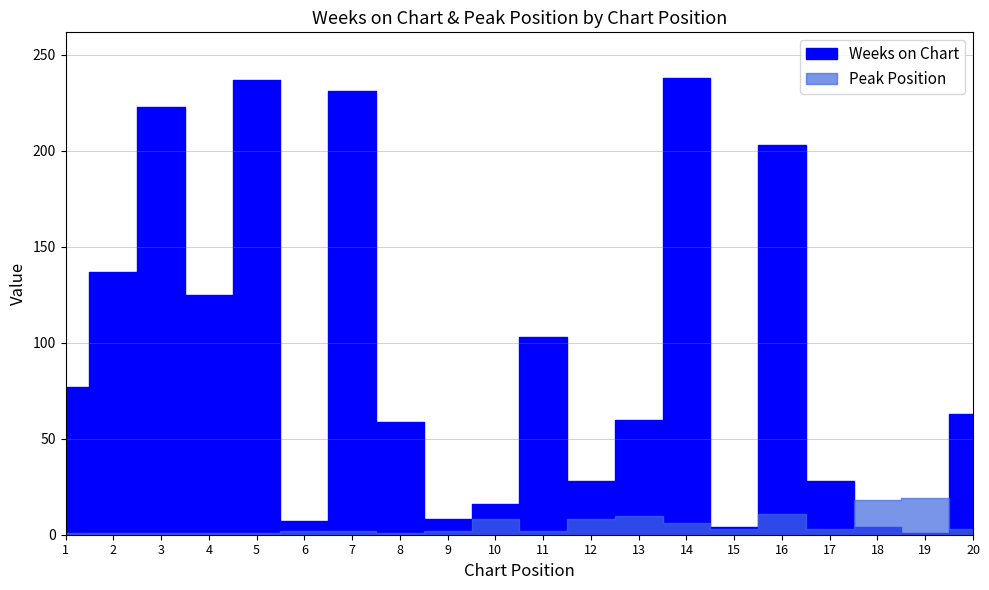

At which category does the chart reach its minimum across all series?

19